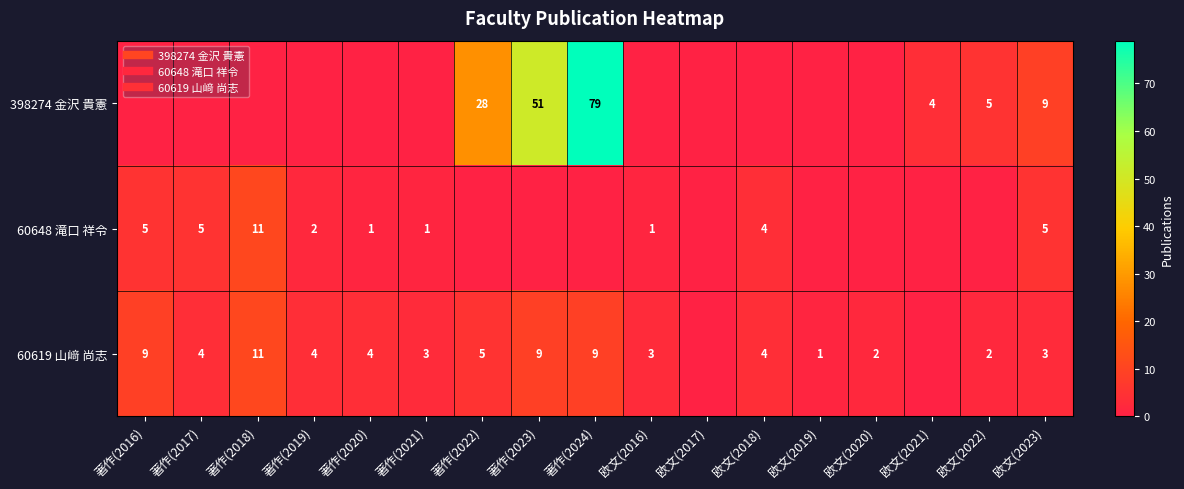

Which series has the largest total across all categories?

398274 金沢 貴憲